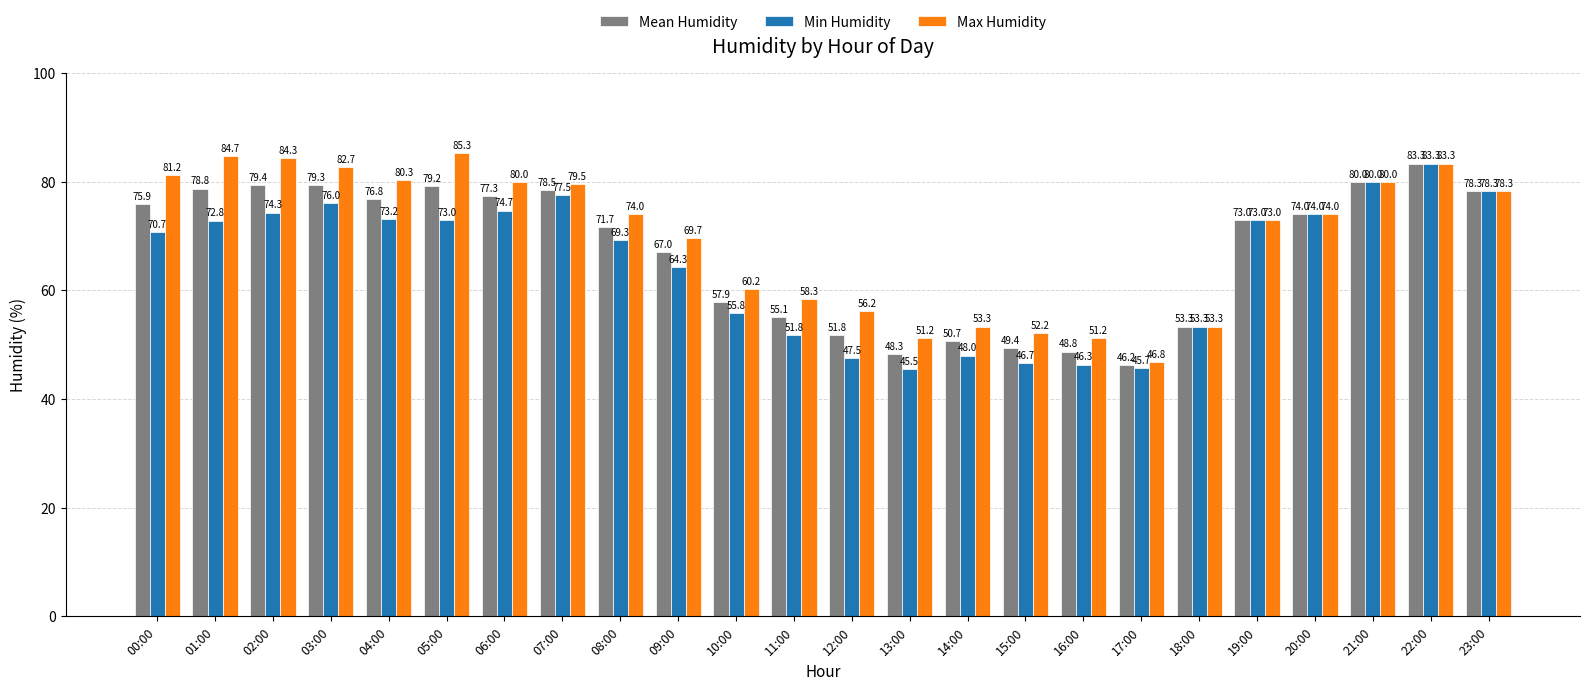

Which series has the widest spread of values?

Max Humidity